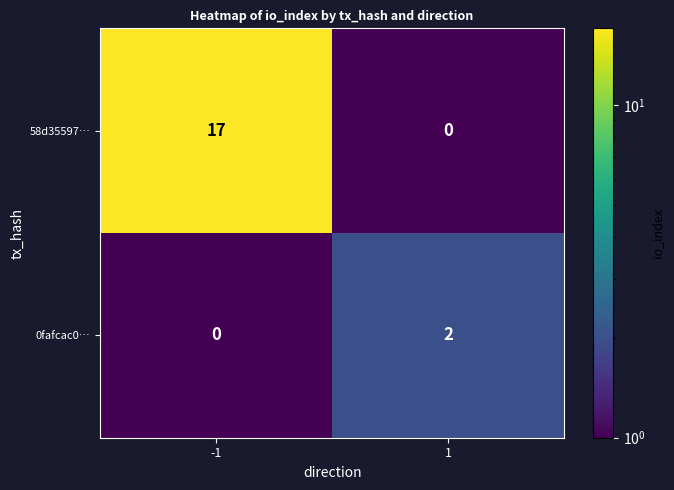

What is the sum of the 58d35597… values at -1 and 1?

17